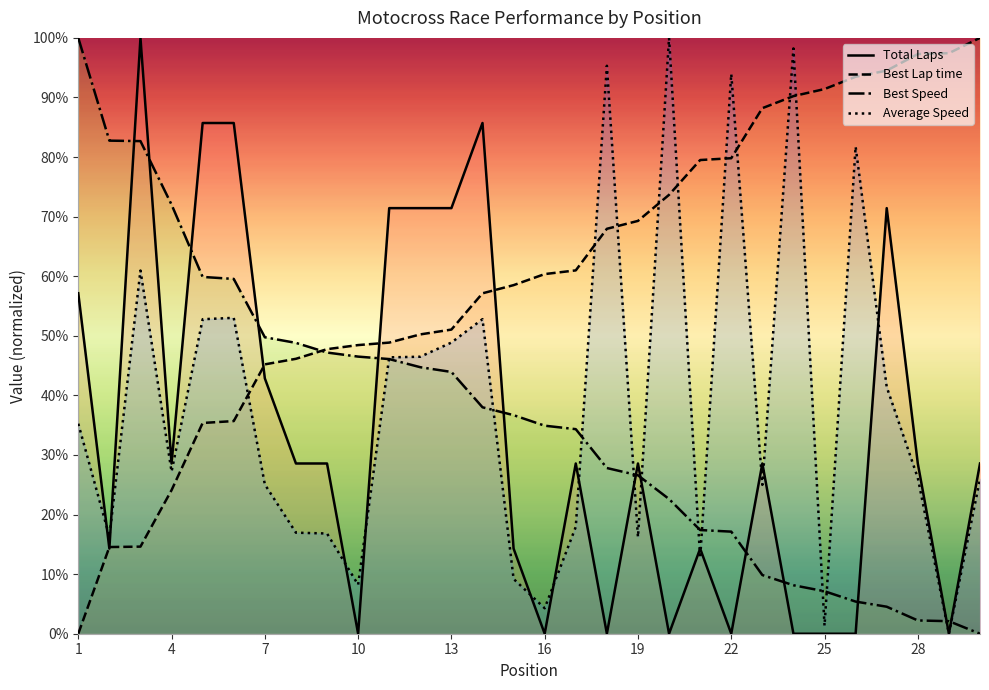

The value of Average Speed at 1 is 58.7. True or false?

False